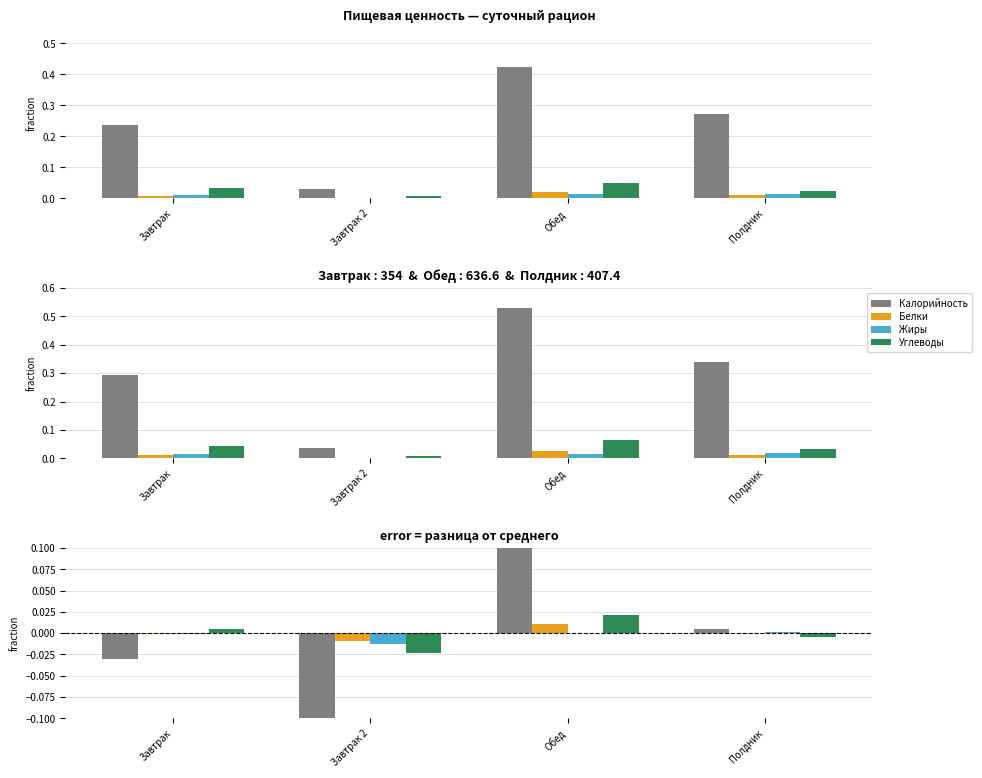

Which series has the widest spread of values?

Калорийность